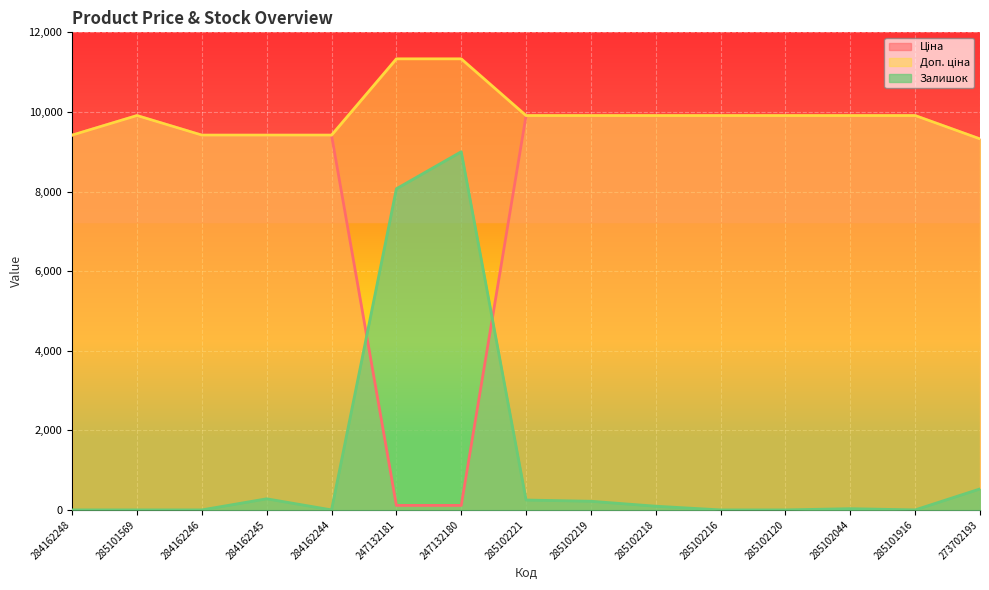

Reading left to right, what are all the values shown in this chart?

Ціна: 284162248=9416.9	285101569=9908.5	284162246=9416.9	284162245=9416.9	284162244=9416.9	247132181=113.3	247132180=113.3	285102221=9908.5	285102219=9908.5	285102218=9908.5	285102216=9908.5	285102120=9908.5	285102044=9908.5	285101916=9908.5	273702193=9321.4
Доп. ціна: 284162248=9416.9	285101569=9908.5	284162246=9416.9	284162245=9416.9	284162244=9416.9	247132181=11334.0	247132180=11334.0	285102221=9908.5	285102219=9908.5	285102218=9908.5	285102216=9908.5	285102120=9908.5	285102044=9908.5	285101916=9908.5	273702193=9321.4
Залишок: 284162248=0.0	285101569=0.0	284162246=0.0	284162245=279.3	284162244=0.0	247132181=8069.0	247132180=9000.0	285102221=248.3	285102219=217.2	285102218=93.1	285102216=0.0	285102120=0.0	285102044=31.0	285101916=0.0	273702193=527.6